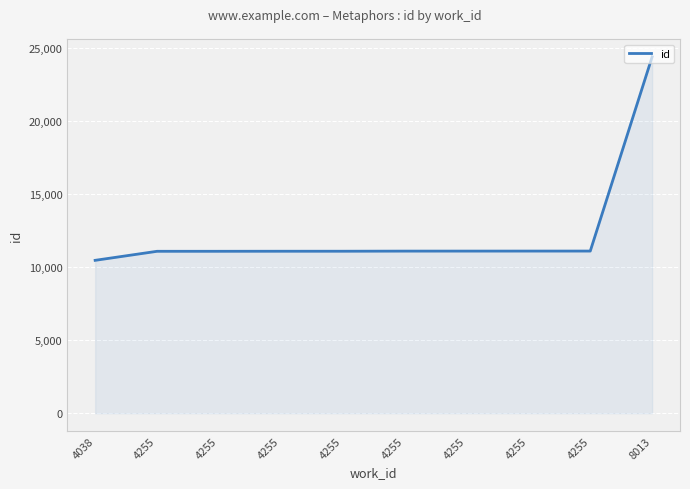

What is the value of the 4th point from the left?

11073